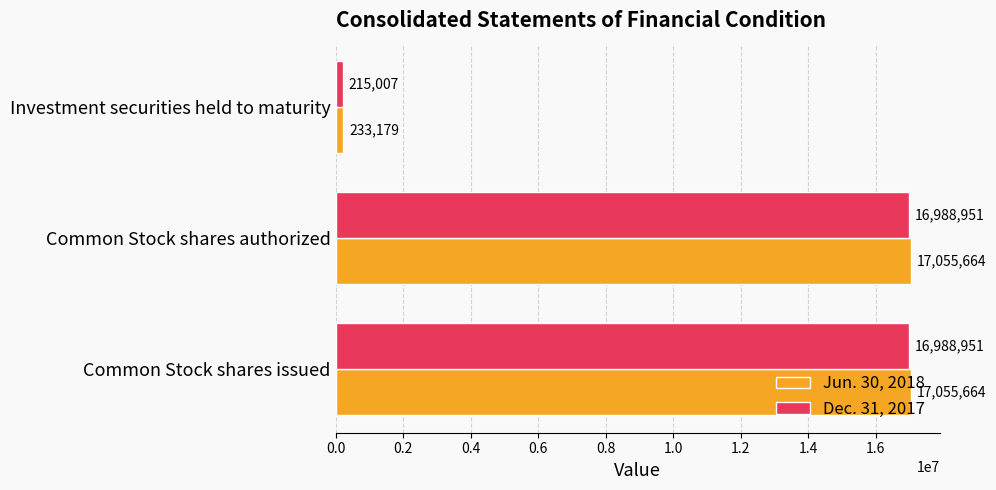

Count the Dec. 31, 2017 values in the range 215007 to 16988951.

3